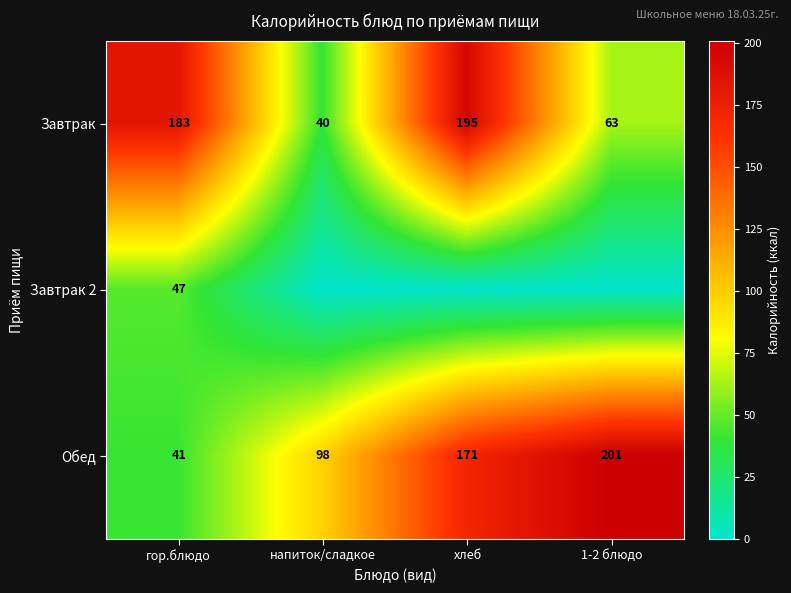

What is the total value across all series at гор.блюдо?

271